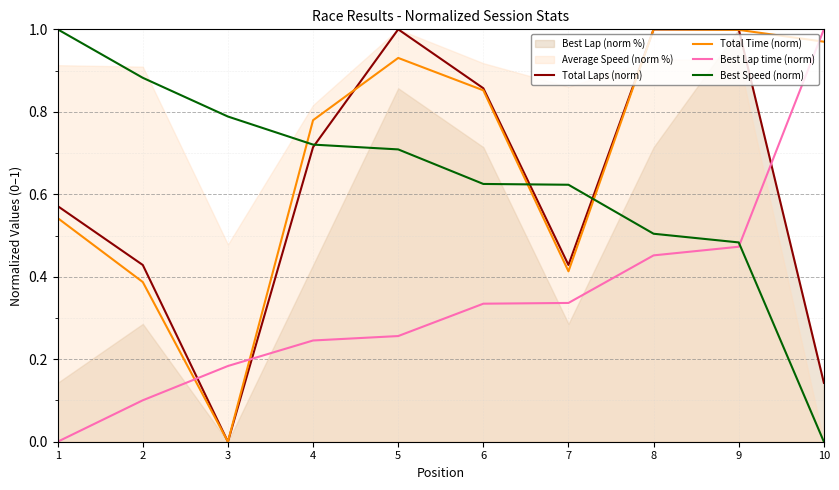

Where do Total Time (norm) and Best Speed (norm) first cross each other?

3 and 4